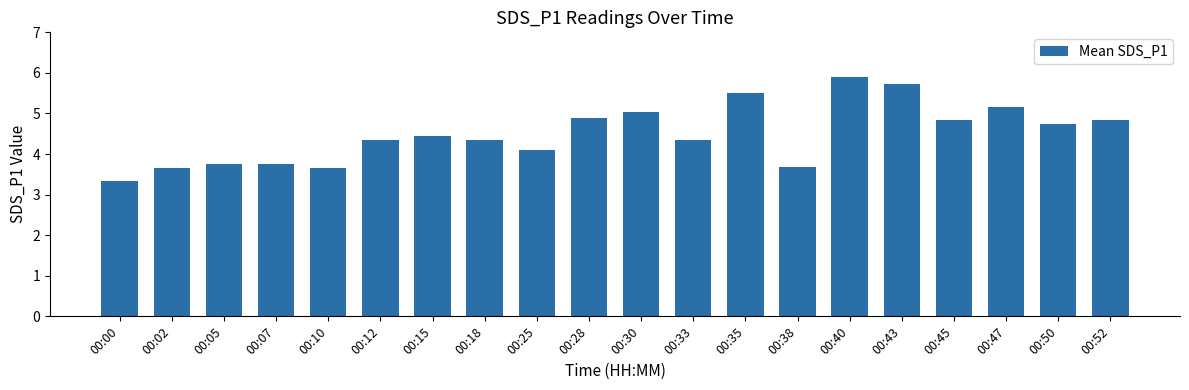

Which has a higher value, 00:18 or 00:00?

00:18